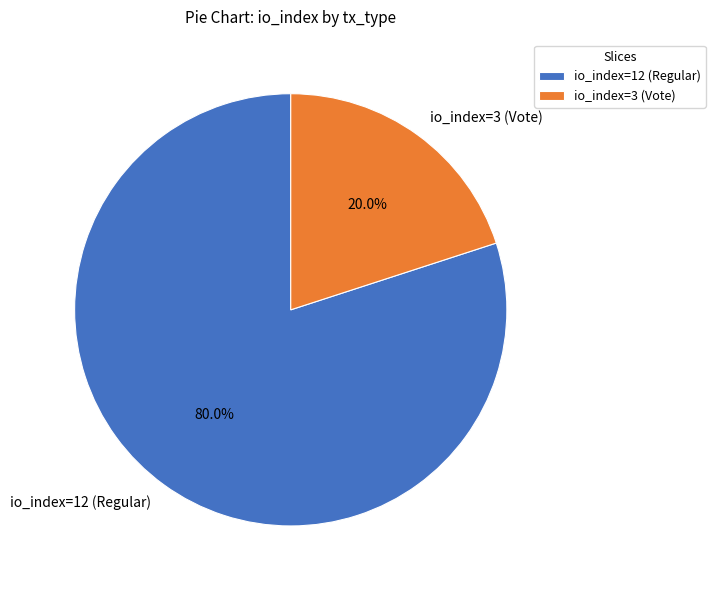

Combined, what portion of the pie is io_index=12 (Regular) and io_index=3 (Vote)?

100.0%